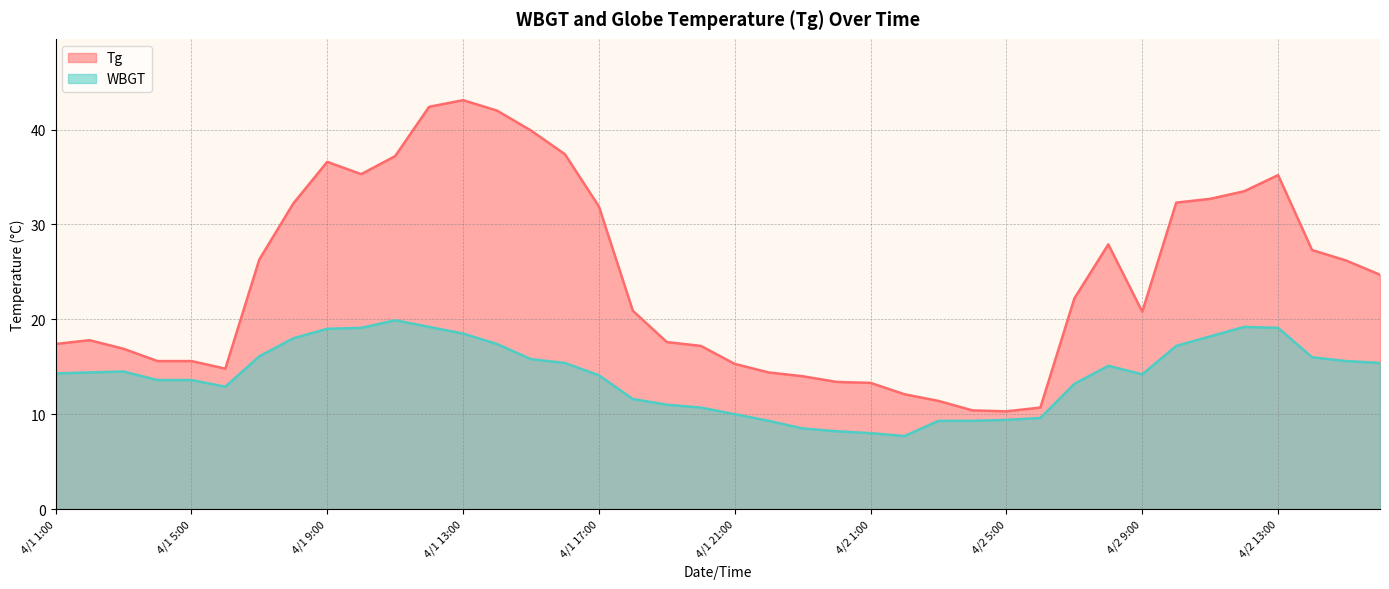

True or false: Tg and WBGT cross at least once.

False